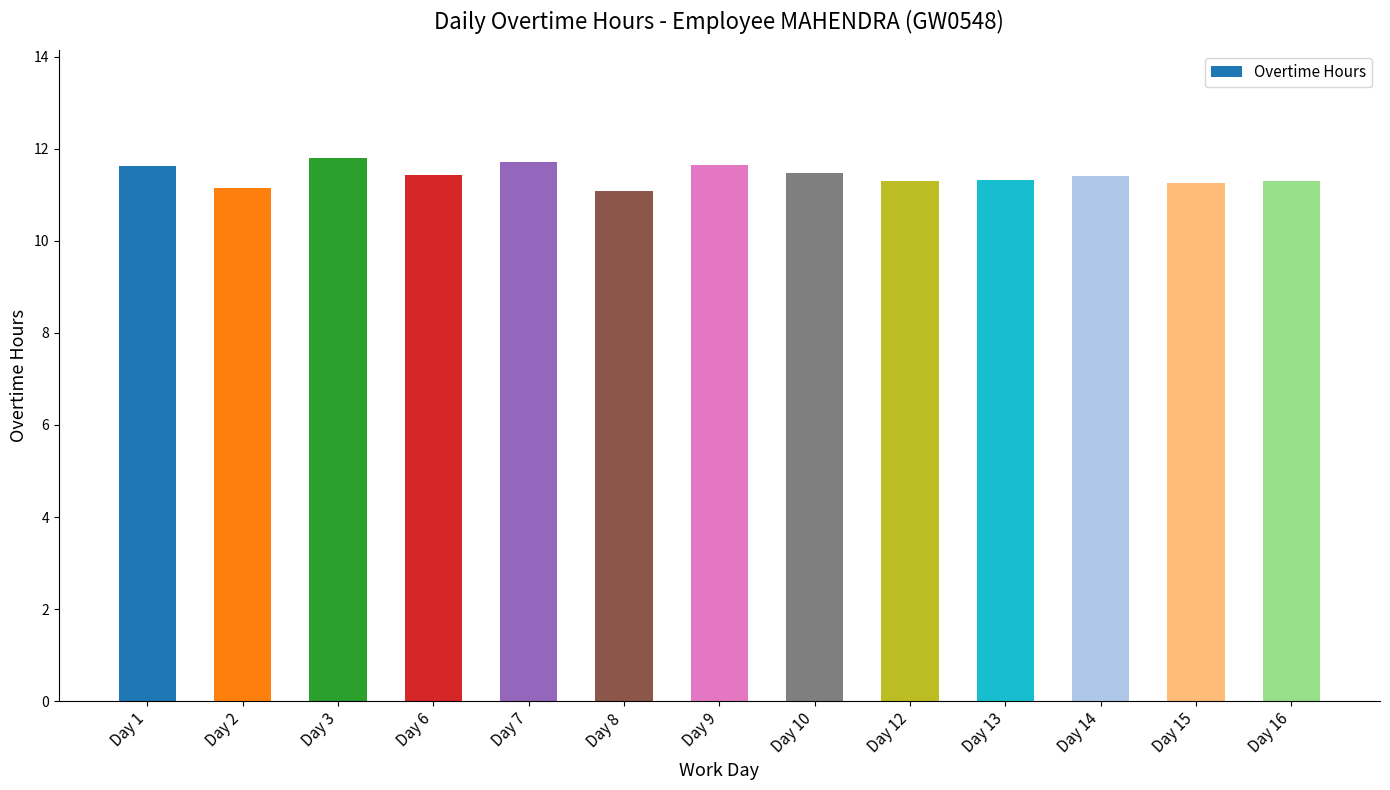

How many distinct data groups are displayed?

1